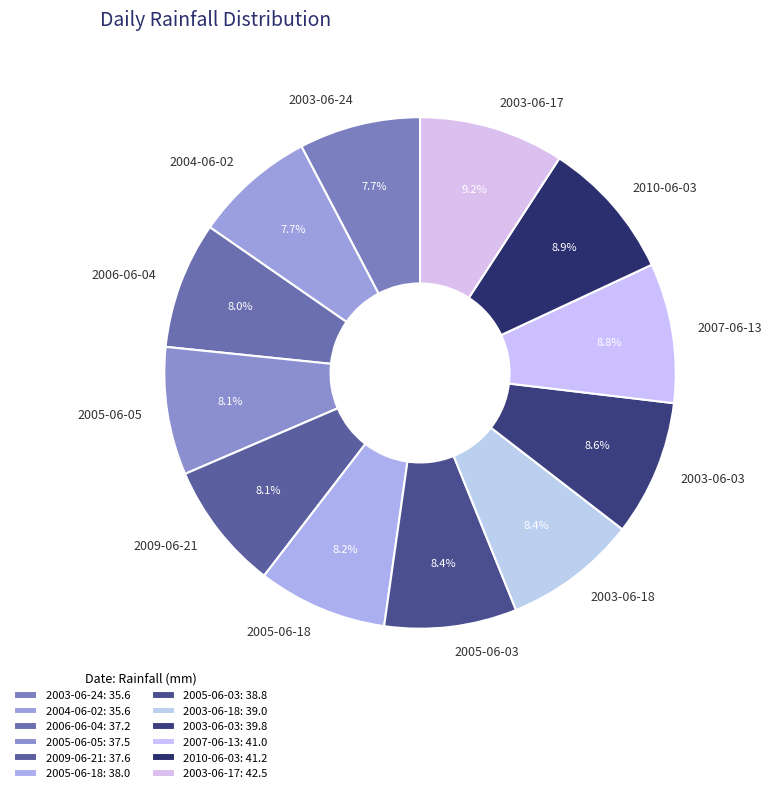

How many segments does this pie chart have?

12